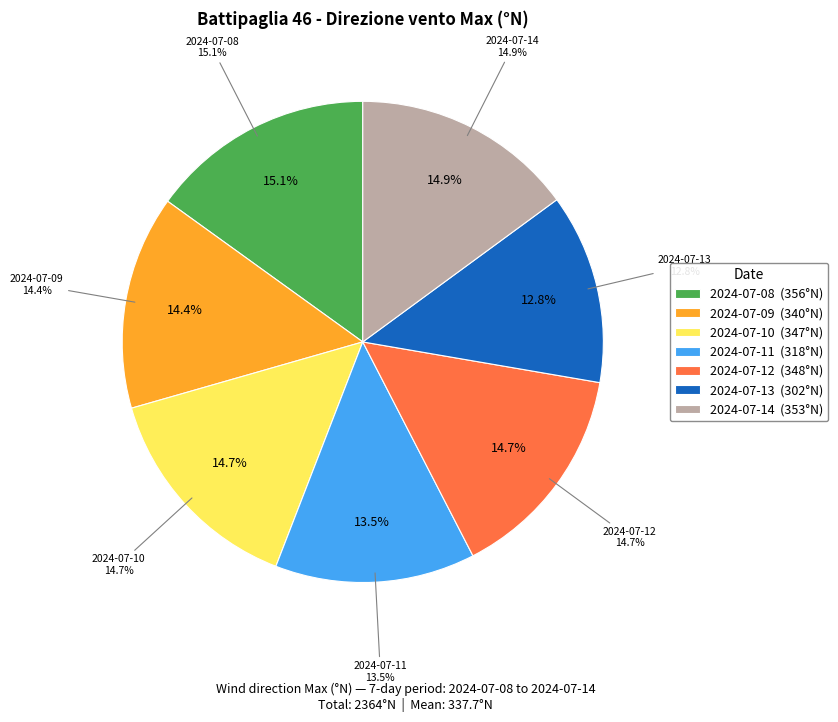

How many segments does this pie chart have?

7